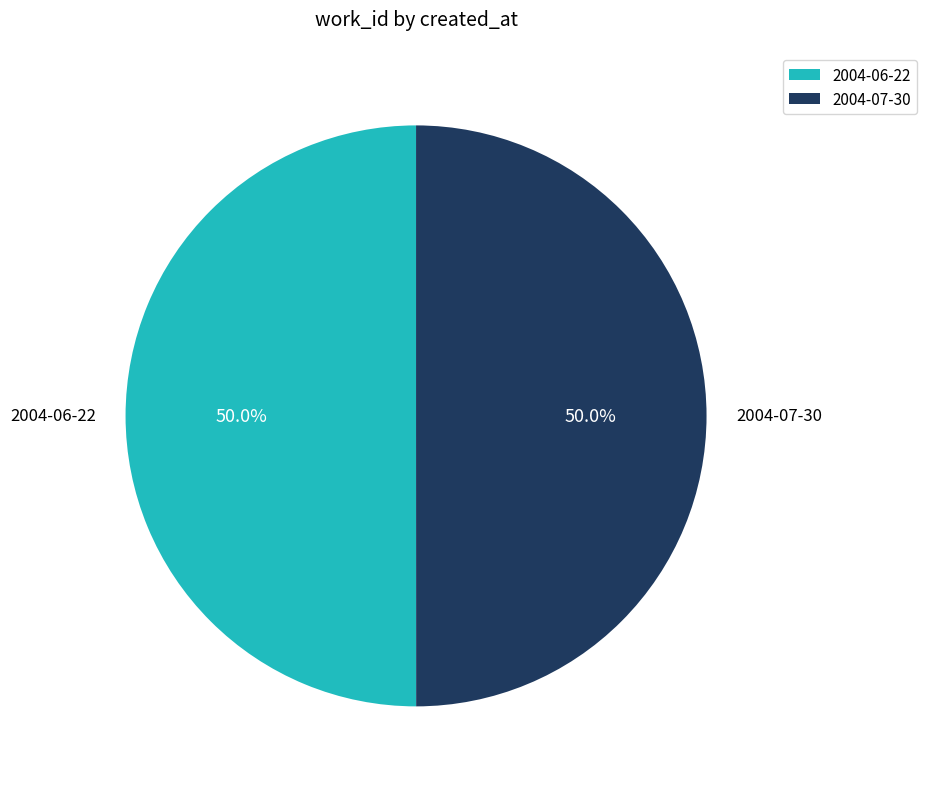

Approximately how many times larger is the value at 2004-07-30 compared to 2004-06-22?

1.0